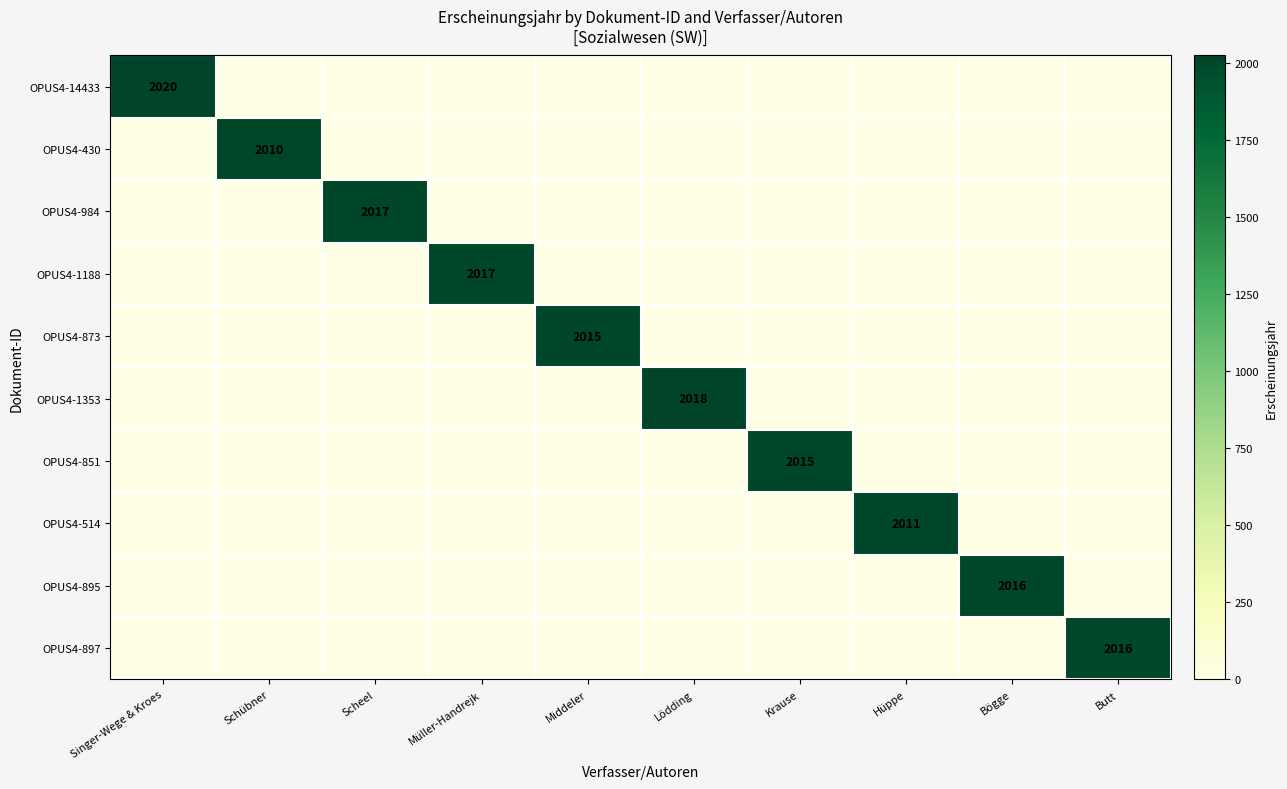

How many distinct data groups are displayed?

10